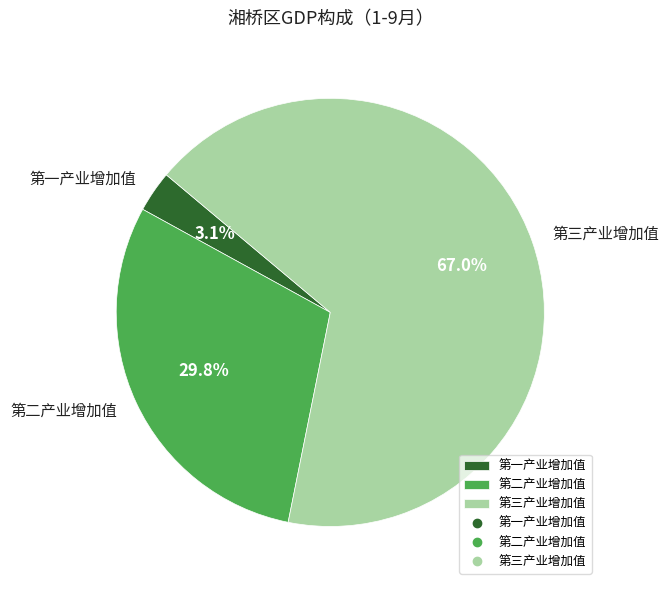

Is there any slice that represents more than half of the pie?

Yes